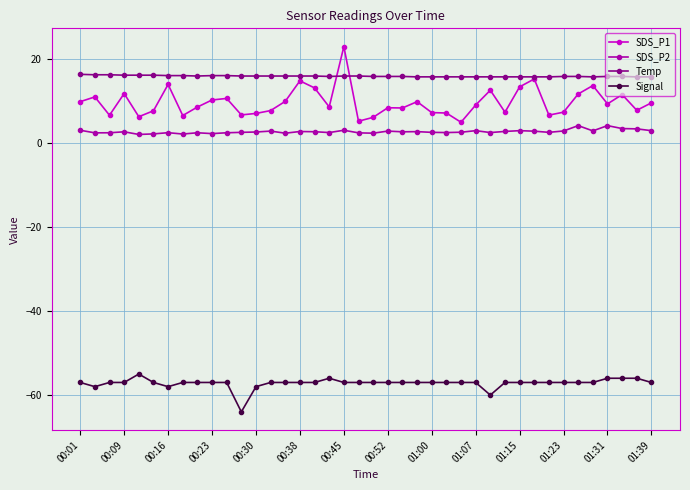

What are all the series names shown in the legend?

SDS_P1, SDS_P2, Temp, Signal